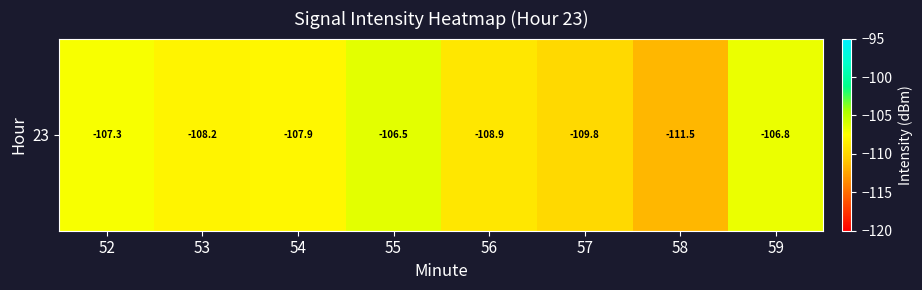

At which category does the chart reach its minimum across all series?

58